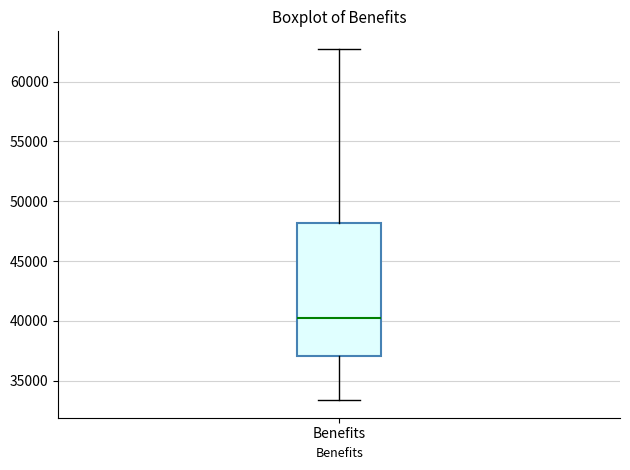

Read this box plot against the y-axis: the position of the median line, the range covered by the box, and the ends of both whiskers. The values are not printed on the chart, so give them approximately, as read against the axis.

median 40500, box 37000 to 48000, whiskers 33500 to 62500